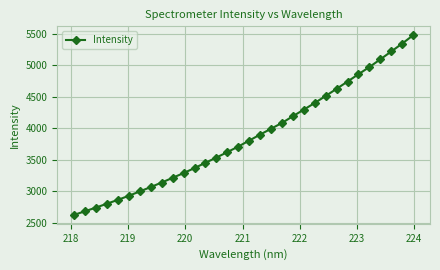

What is the minimum value shown in the chart?

2628.7